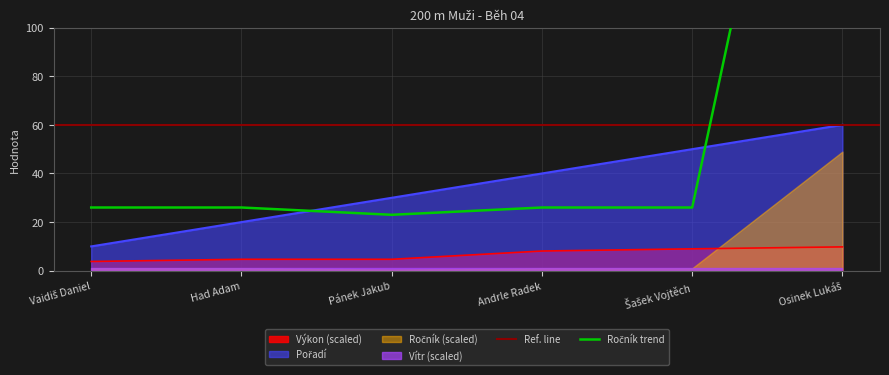

What is the average value of the Ročník series?

73.5